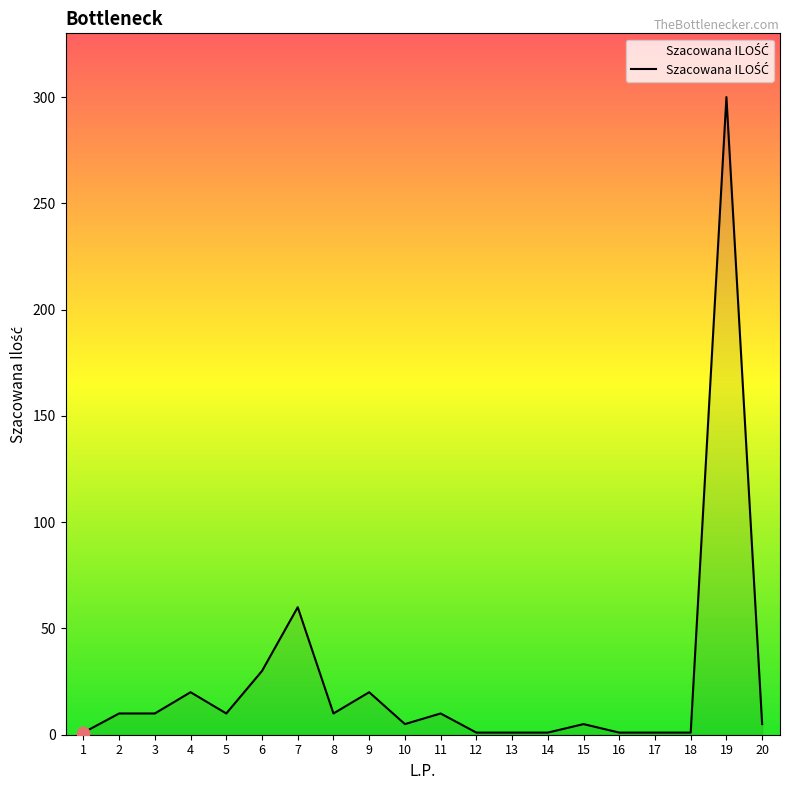

What is the change in value from 5 to 20?

-5